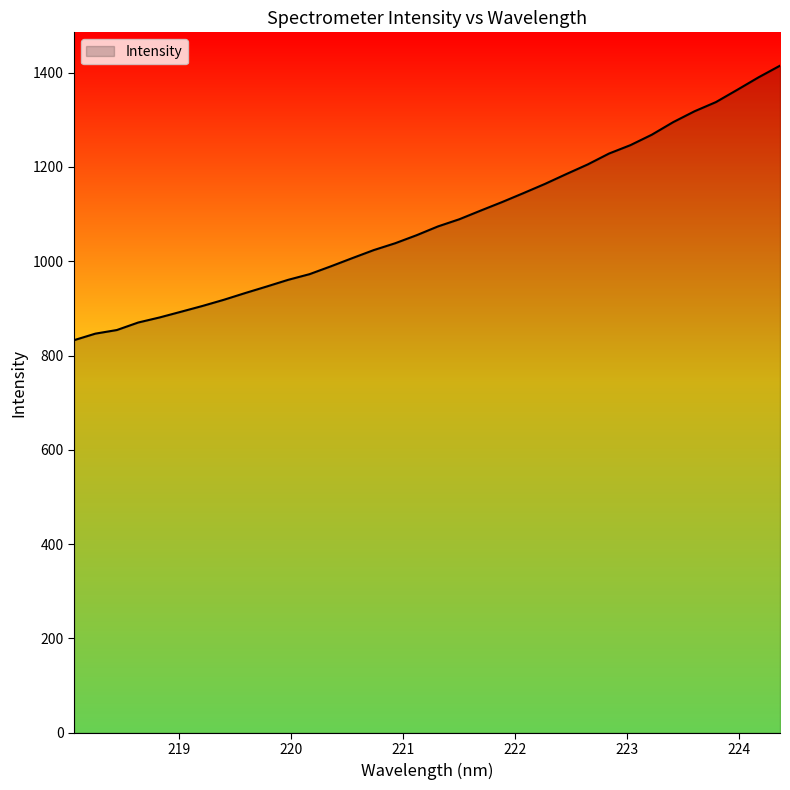

What is the maximum value shown in the chart?

1414.5